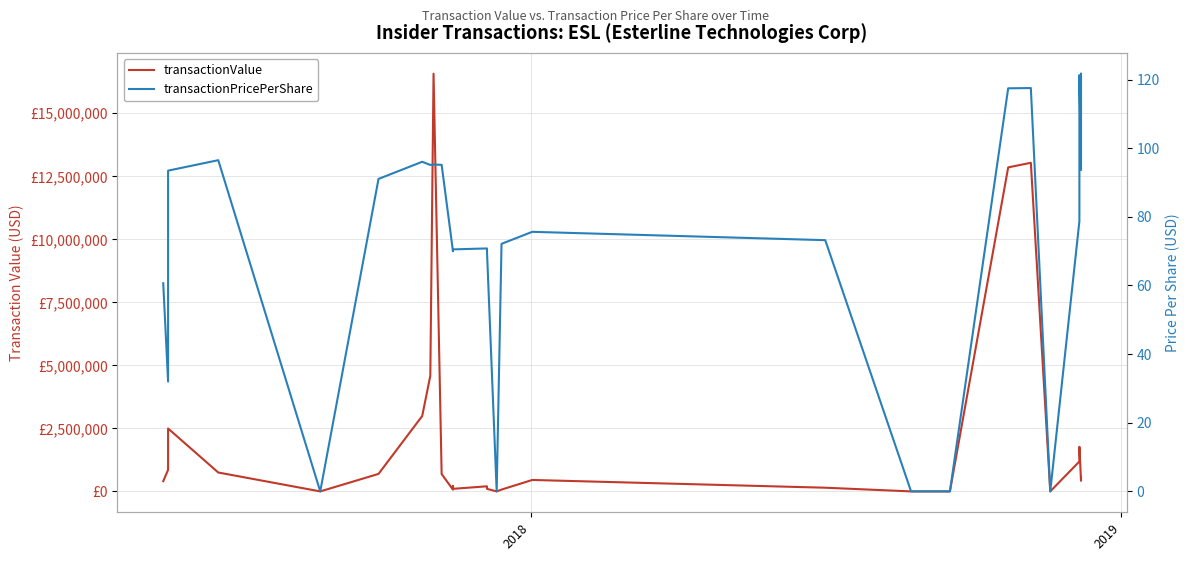

Reading left to right, transcribe all the data shown in this chart.

transactionValue: 406355.0	854400.0	2495277.0	749789.0	0.0	693827.0	2992087.0	2992087.0	4586765.0	4586765.0	16569042.0	16569042.0	687787.0	687787.0	69950.0	203000.0	102240.0	202318.0	101645.0	0.0	0.0	0.0	0.0	0.0	0.0	72130.0	453770.0	146395.0	0.0	0.0	12853448.0	13036653.0	0.0	0.0	0.0	0.0	1187222.0	1769621.0	421423.0	547605.0
transactionPricePerShare: 60.6	32.0	93.5	96.5	0.0	91.0	96.0	96.0	95.1	95.1	95.2	95.2	95.1	95.1	70.0	70.0	70.5	70.8	70.1	0.0	0.0	0.0	0.0	0.0	0.0	72.1	75.6	73.2	0.0	0.0	117.4	117.5	0.0	0.0	0.0	0.0	78.8	121.3	93.6	121.7